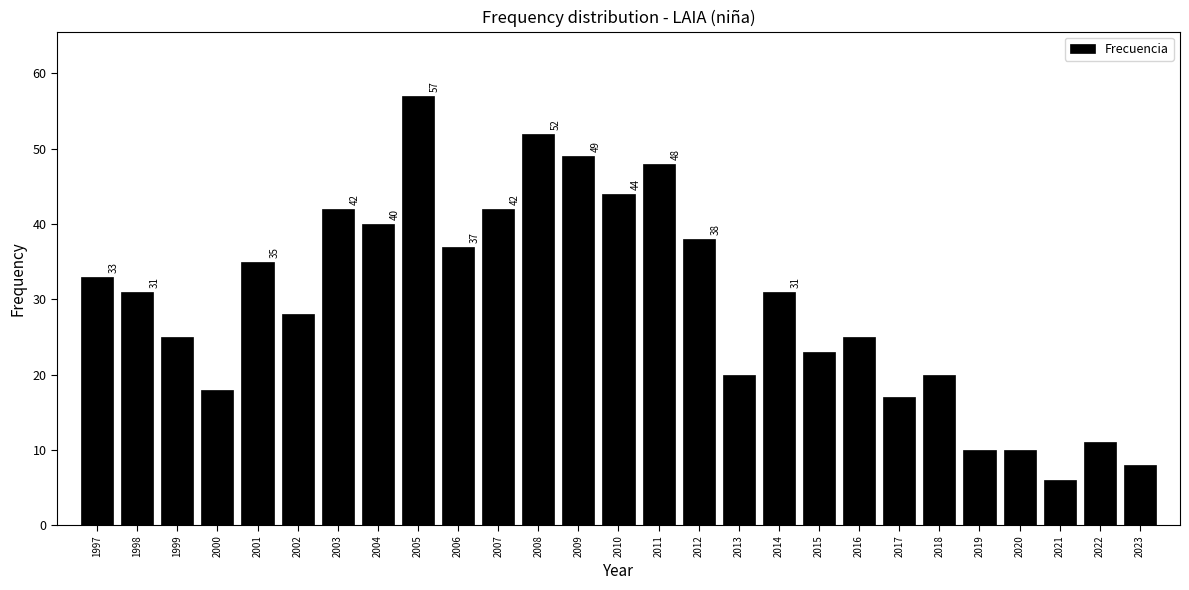

Reading left to right, transcribe all the data shown in this chart.

33	31	25	18	35	28	42	40	57	37	42	52	49	44	48	38	20	31	23	25	17	20	10	10	6	11	8